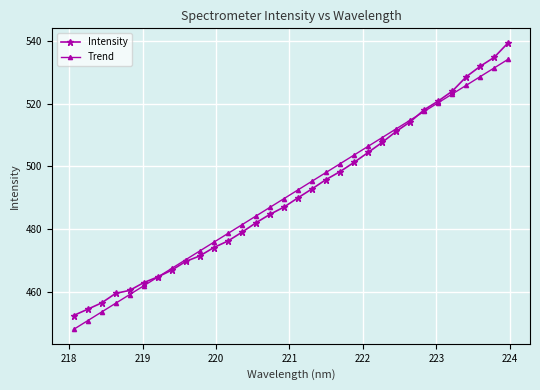

What is the maximum value shown in the chart?

539.5